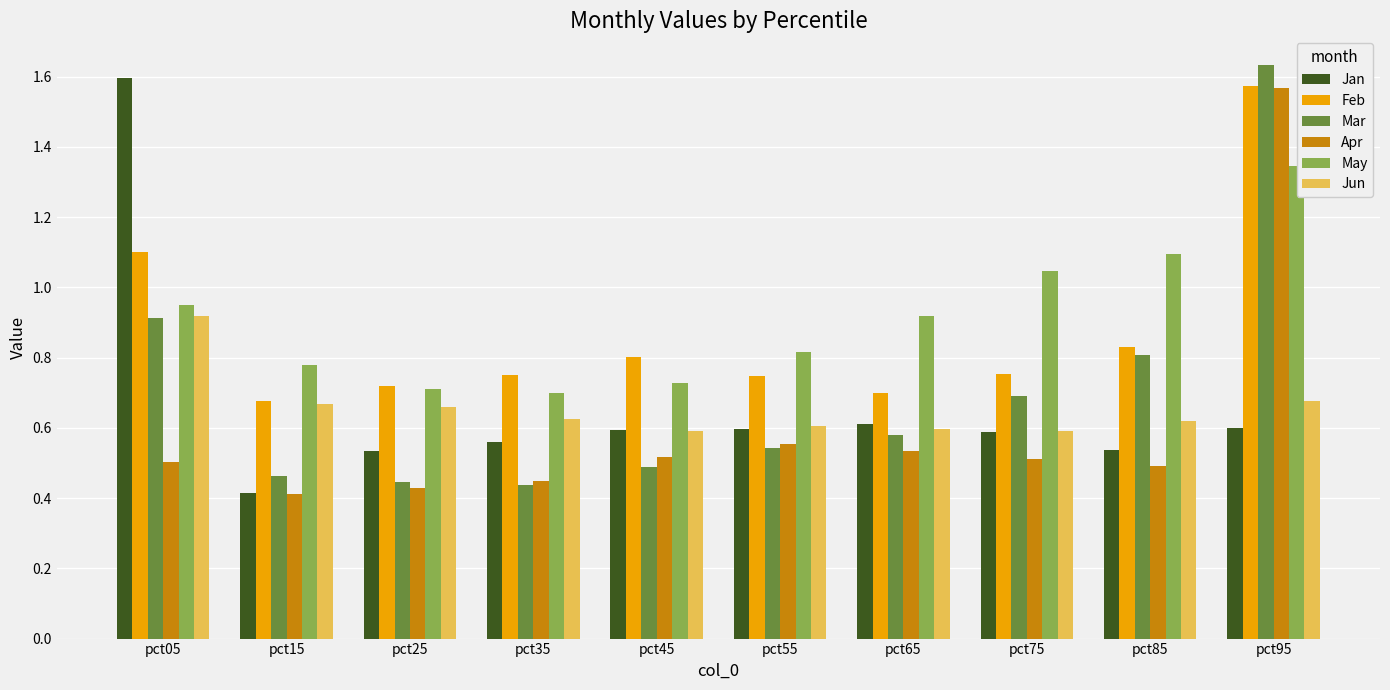

Which series changed the most between pct35 and pct45?

Apr